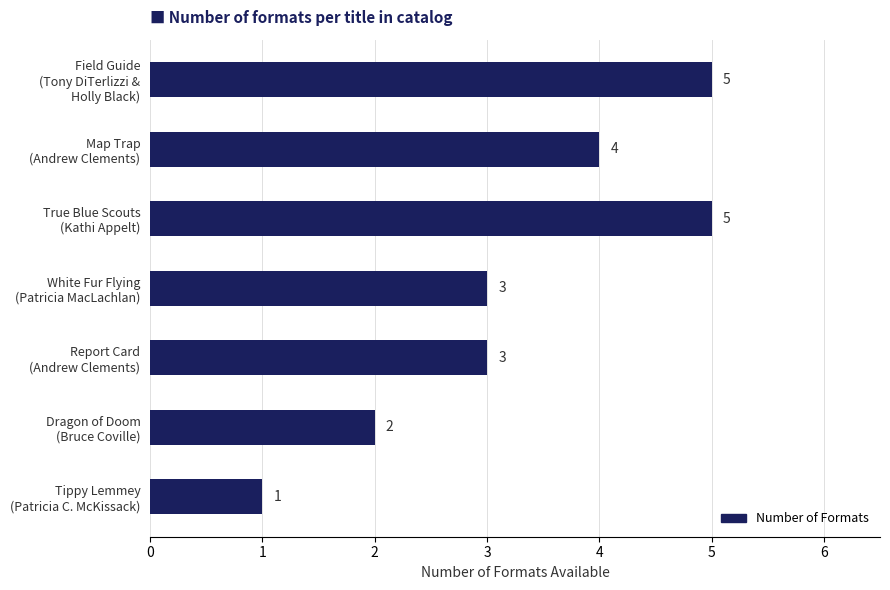

Are the bars horizontal?

Yes